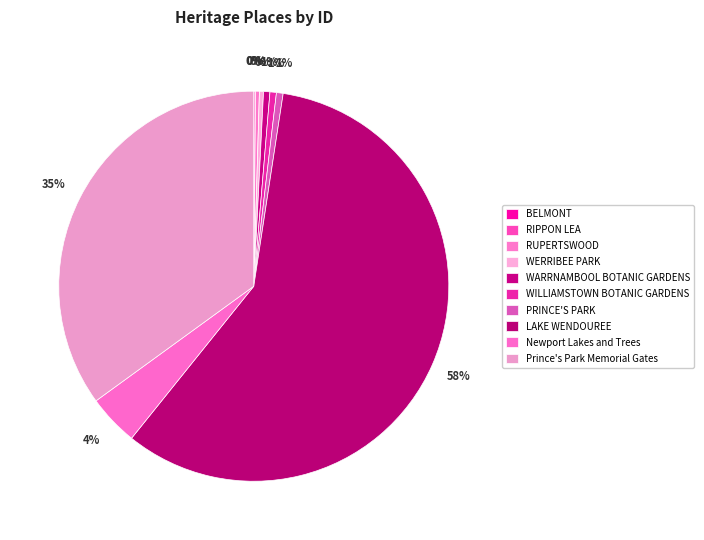

Is there a majority slice in this chart?

Yes